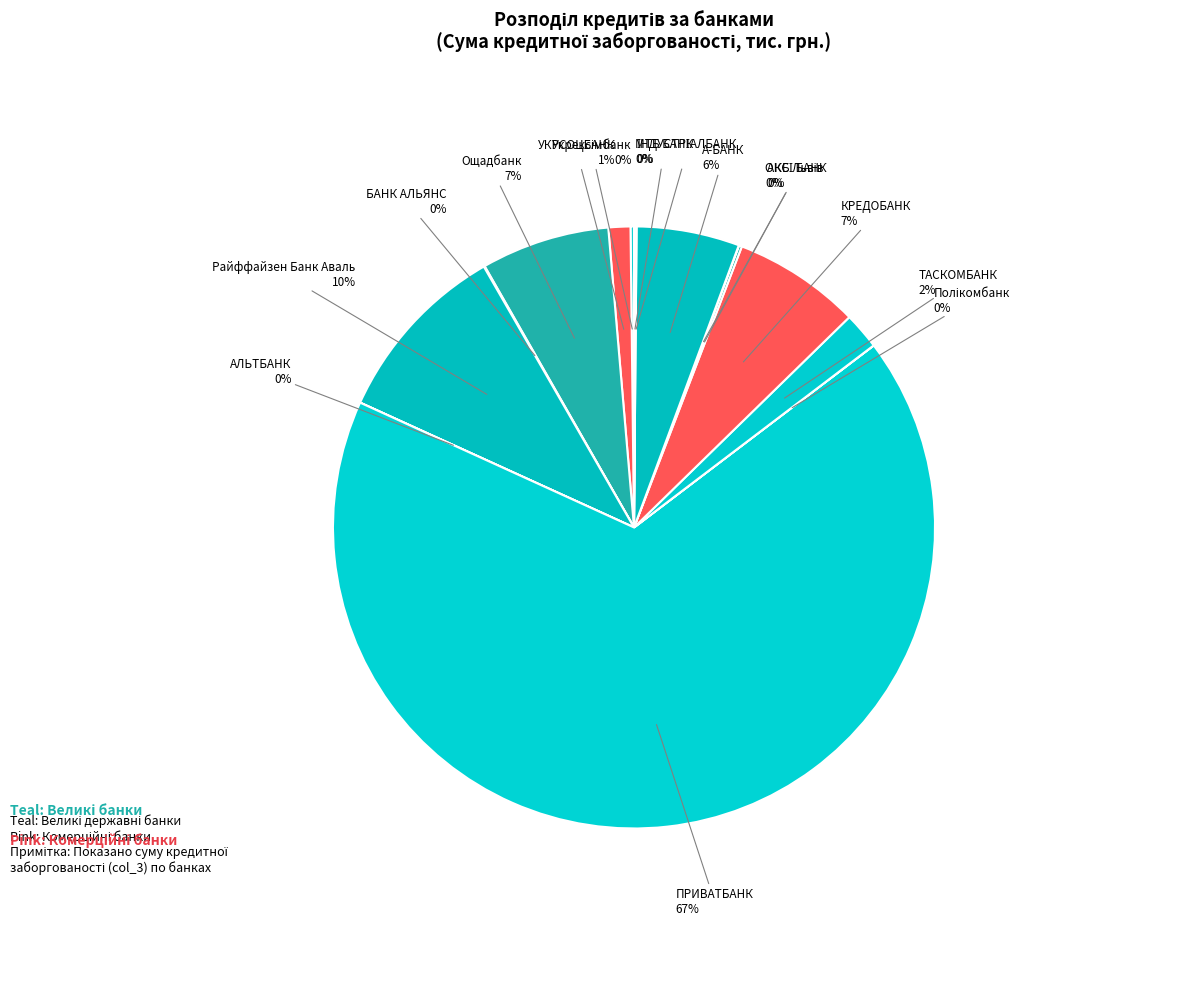

To the nearest percent, what portion does УКРСОЦБАНК represent?

1%